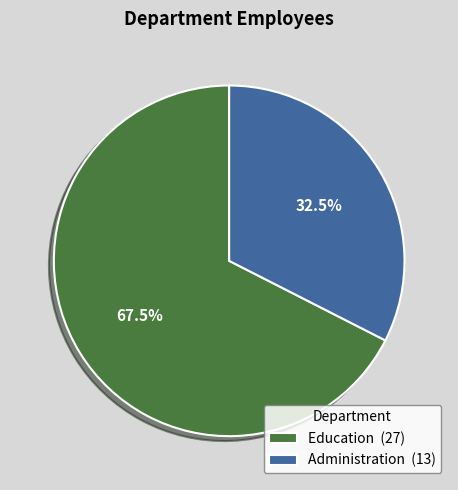

Is there a majority slice in this chart?

Yes